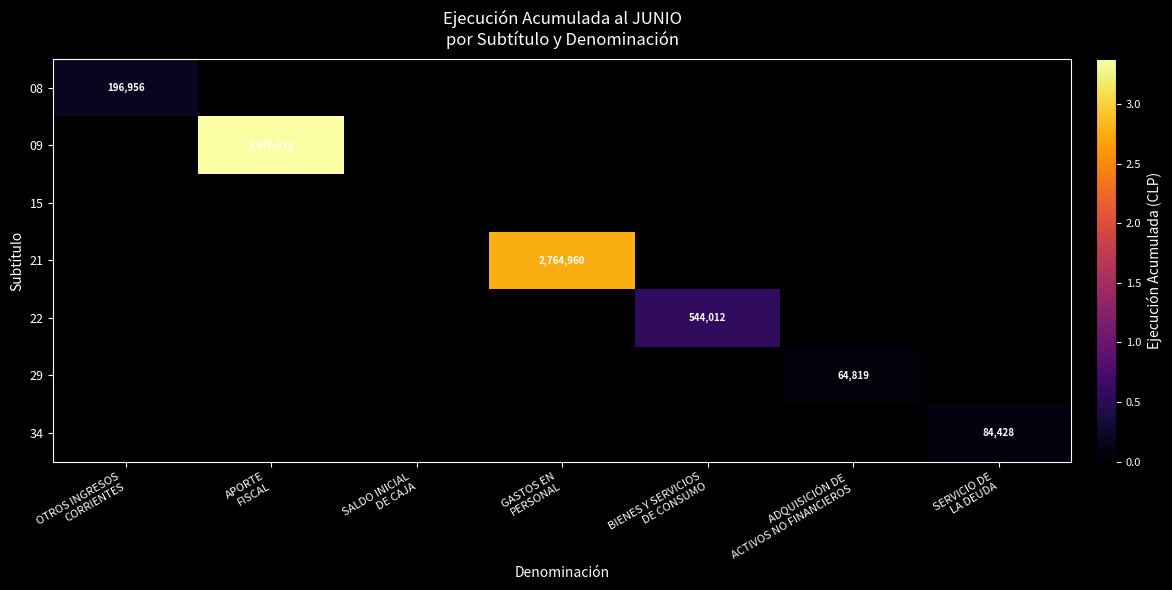

Rank the categories by 15 value from lowest to highest.

OTROS INGRESOS CORRIENTES, APORTE FISCAL, SALDO INICIAL DE CAJA, GASTOS EN PERSONAL, BIENES Y SERVICIOS DE CONSUMO, ADQUISICIÓN DE ACTIVOS NO FINANCIEROS, SERVICIO DE LA DEUDA